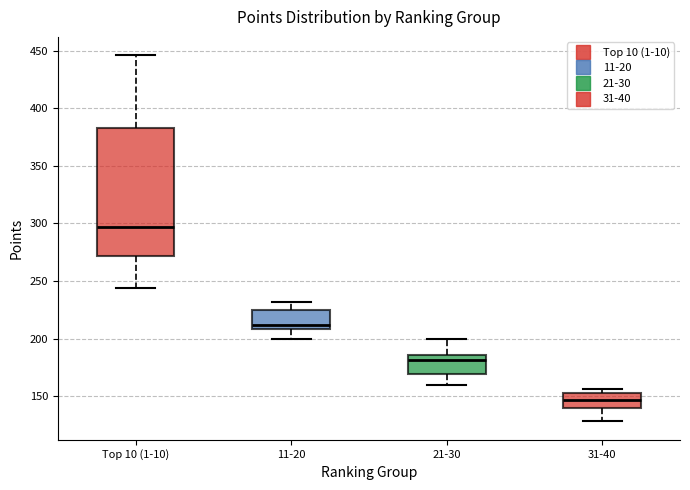

Reading left to right, read every box against the y-axis: the position of its median line, the range the box covers, and the ends of its whiskers. The values are not printed on the chart, so give them approximately, as read against the axis.

Top 10 (1-10): median 295, box 270 to 385, whiskers 245 to 445
11-20: median 210 (just above the box's lower edge), box 210 to 225, whiskers 200 to 230
21-30: median 180, box 170 to 185, whiskers 160 to 200
31-40: median 145, box 140 to 155, whiskers 130 to 155 (just above the box's upper edge)